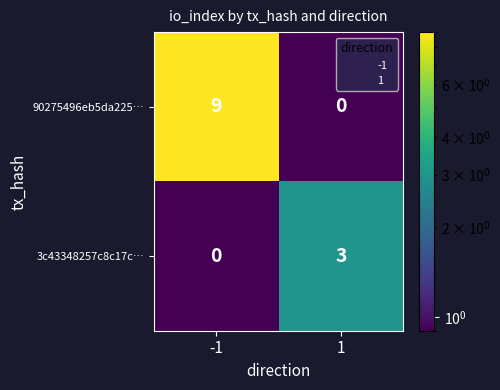

What is the sum of all 90275496eb5da225… values?

9